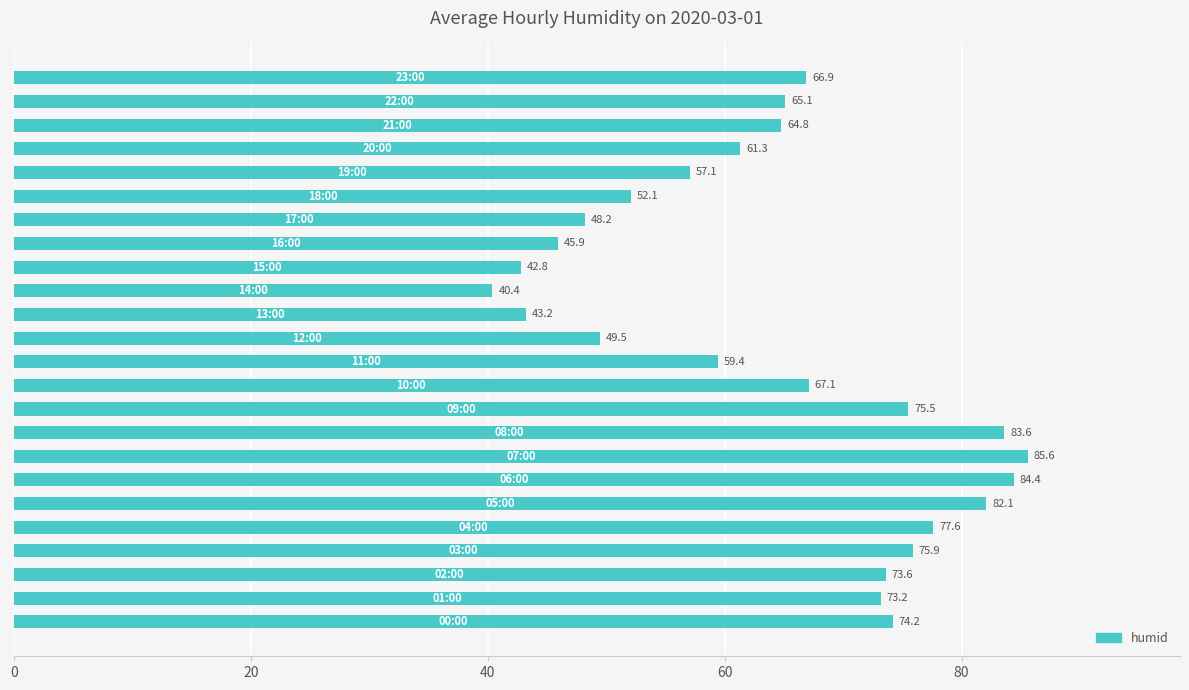

How many bars are there in total?

24